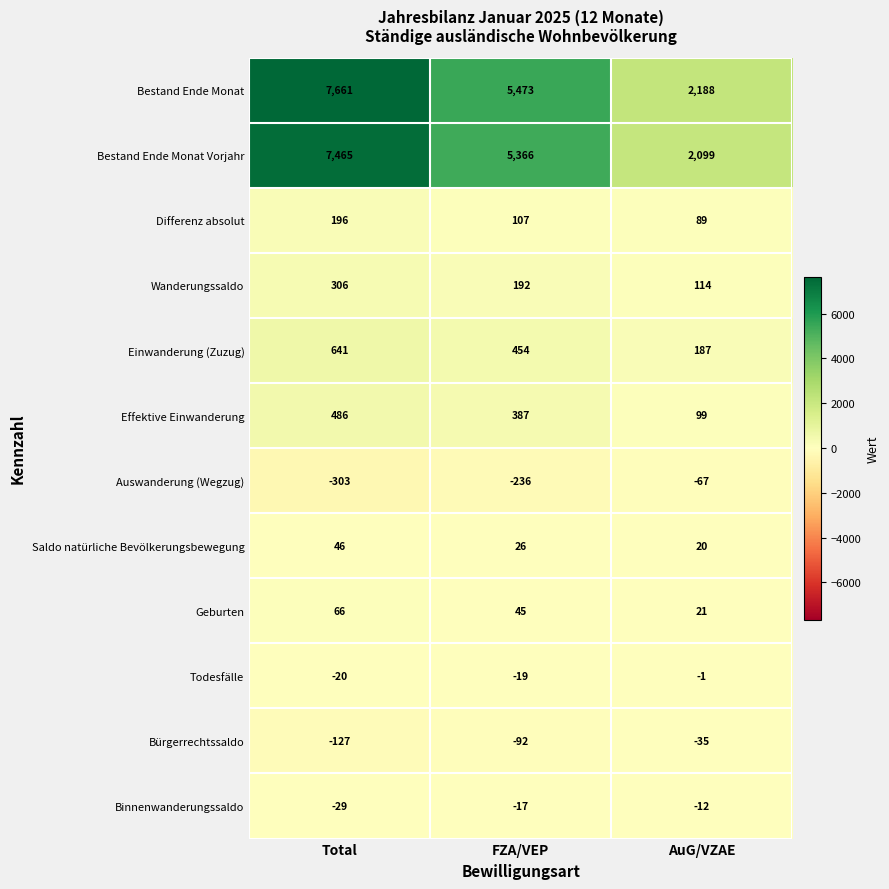

What is the total value across all series at FZA/VEP?

11686